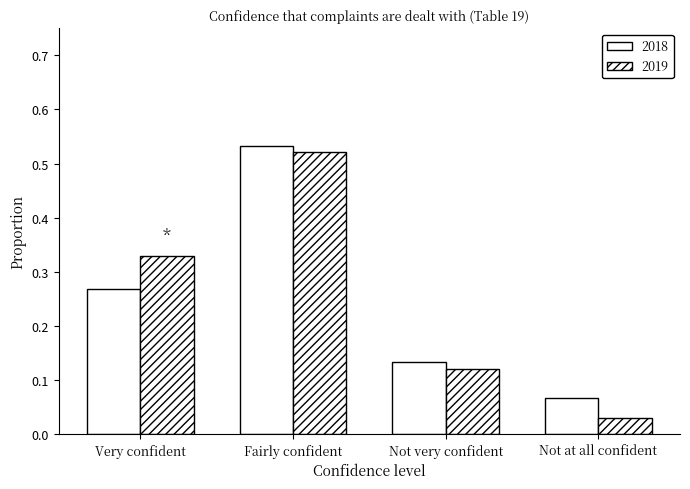

List the series in order of their overall mean, highest first.

2019, 2018